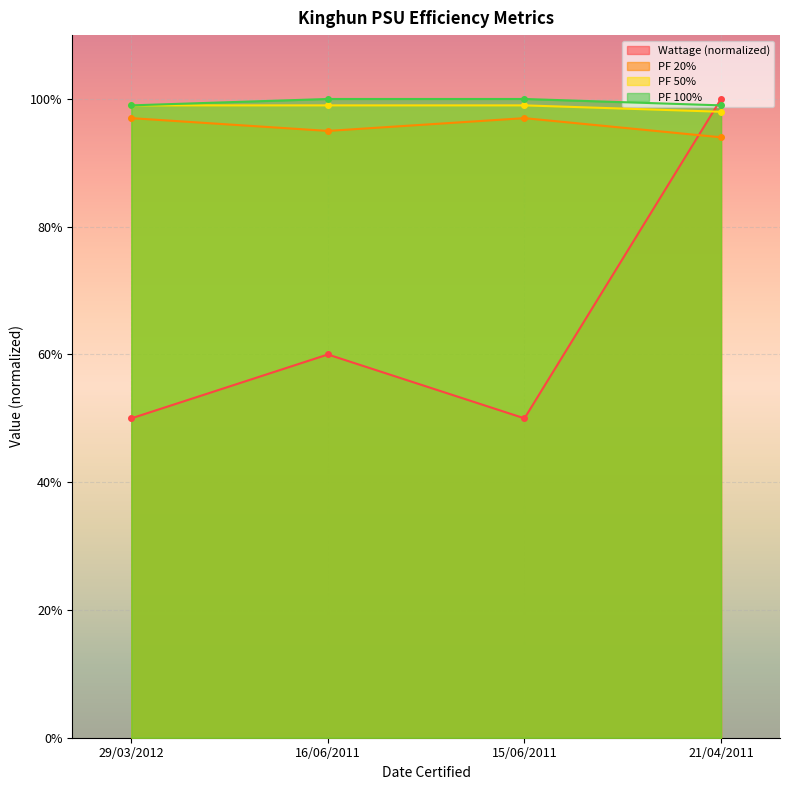

What is the value of the PF 50% point at the 3rd from the left?

1.0